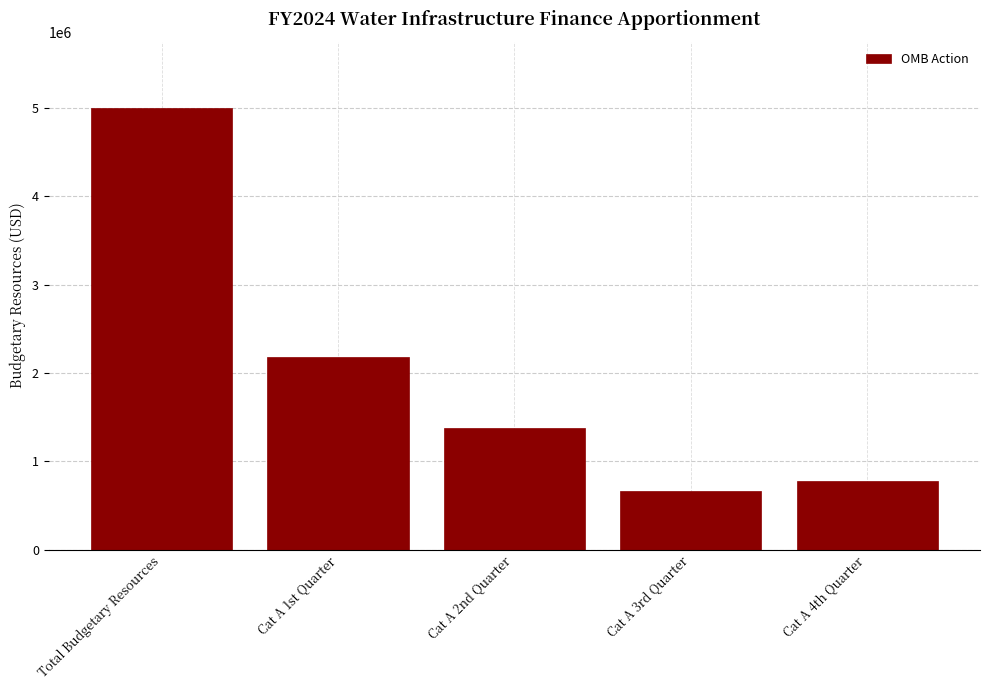

Reading left to right, what are all the values shown in this chart?

Total Budgetary Resources=5000000	Cat A 1st Quarter=2183040	Cat A 2nd Quarter=1374080	Cat A 3rd Quarter=668220	Cat A 4th Quarter=774660